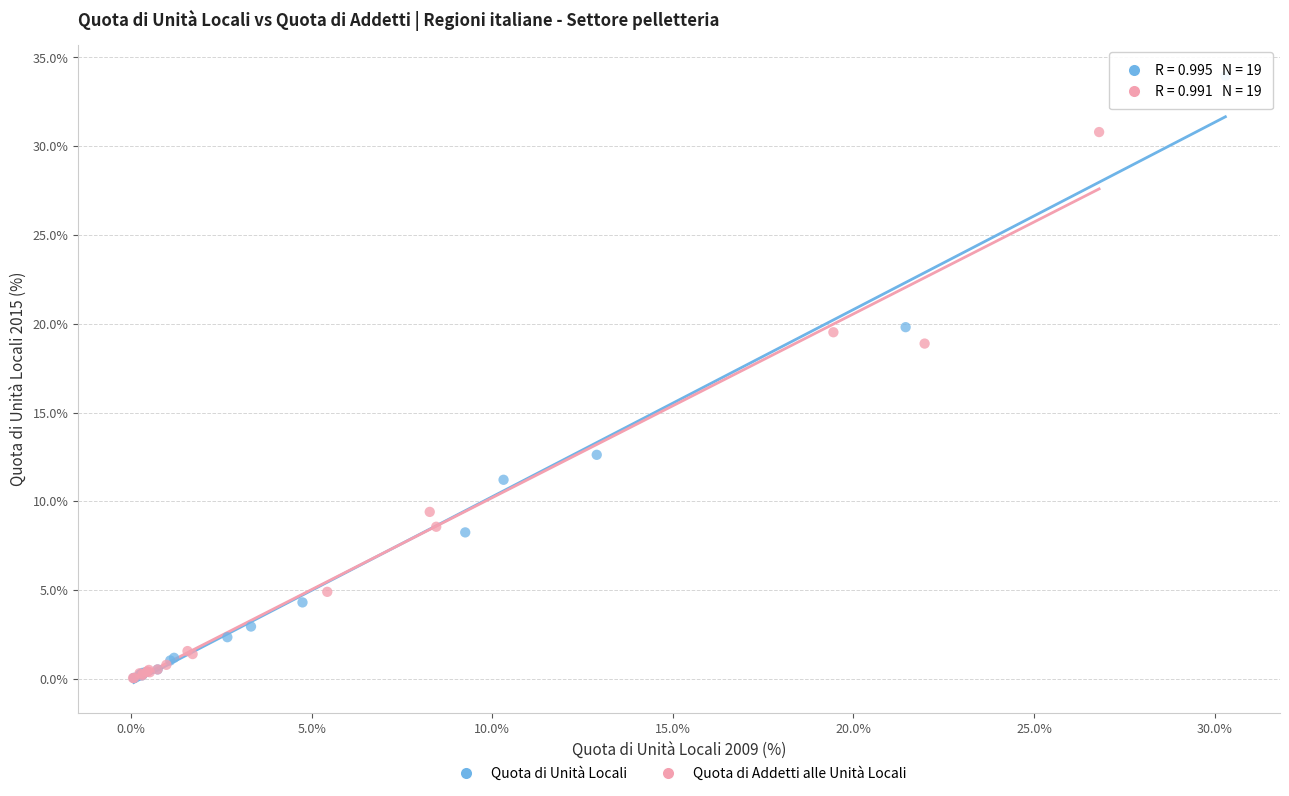

Which series contains the highest Y value?

Quota di Unità Locali